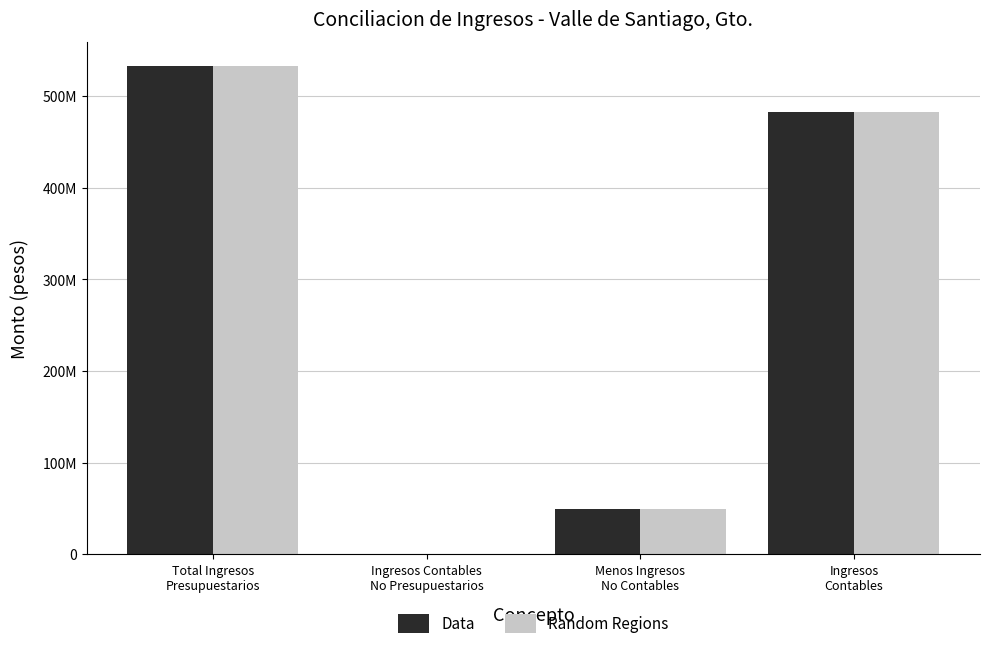

What are all the series names shown in the legend?

Data, Random Regions